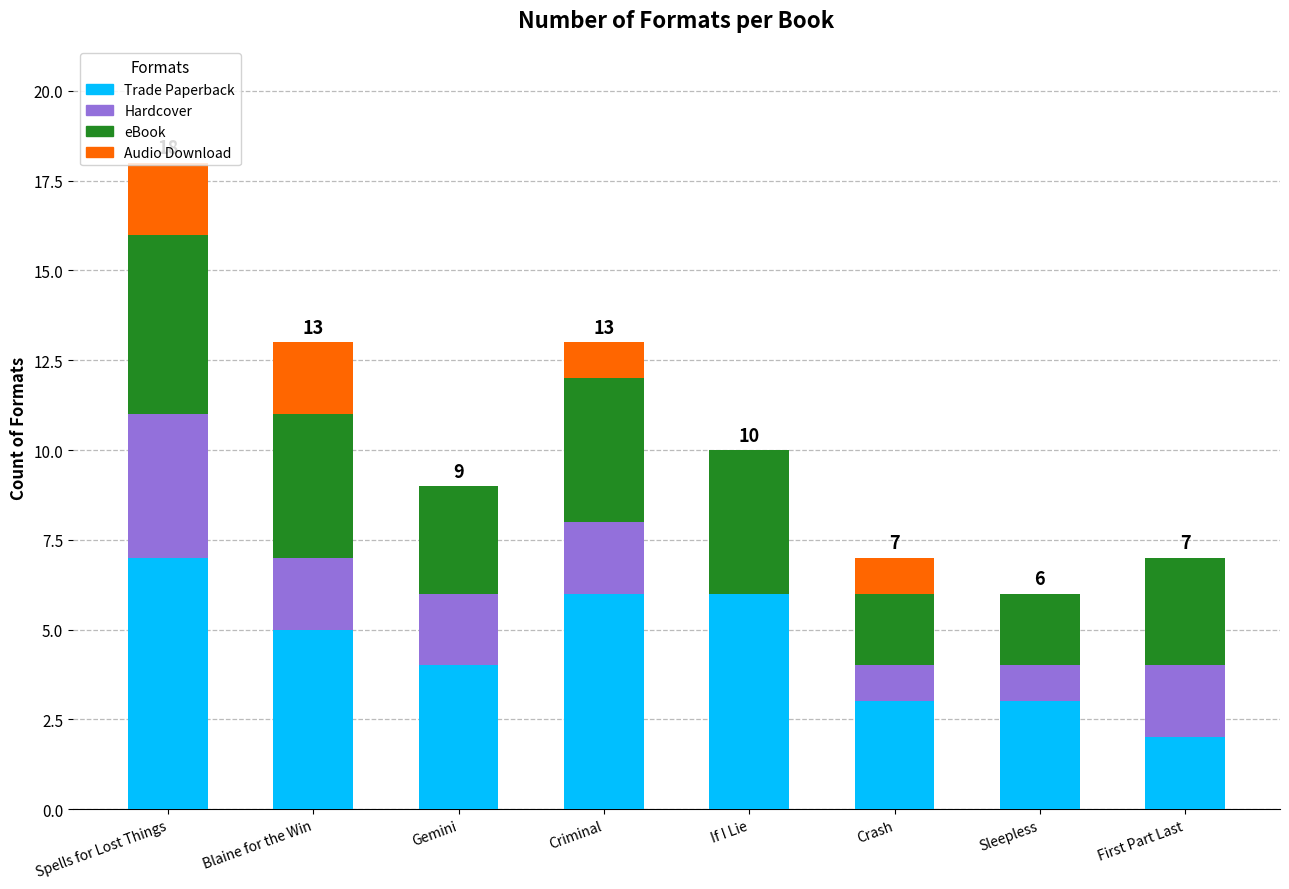

What is the sum of the Trade Paperback values at First Part Last and Spells for Lost Things?

9